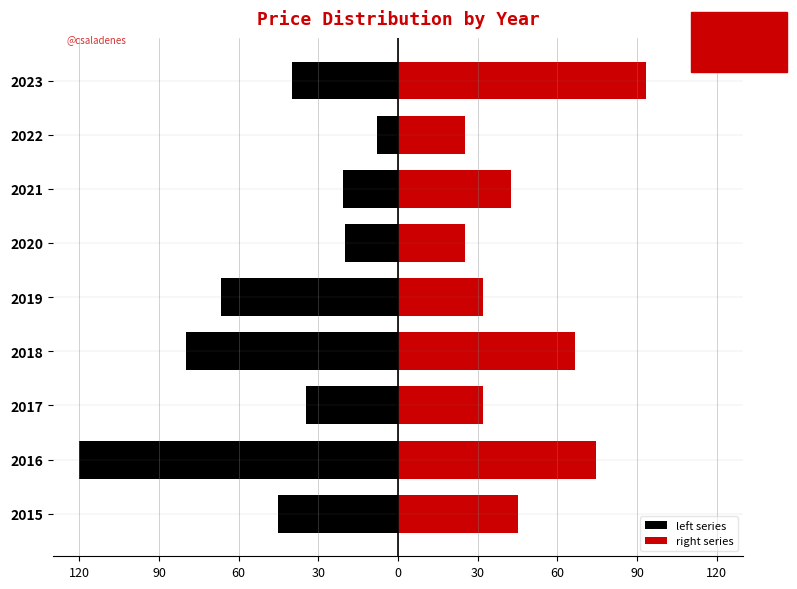

What value does the left series series have at 2023?

-40.0